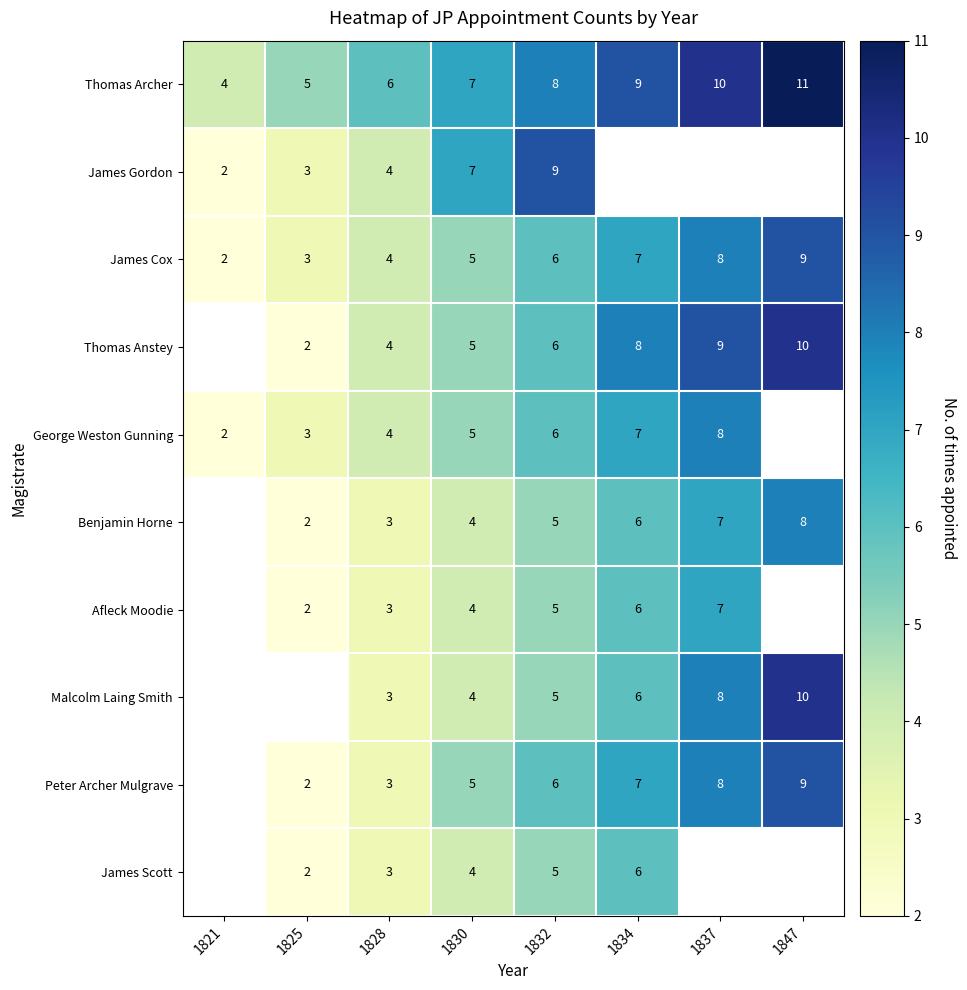

The Thomas Archer series shows 2.1 at 1832. True or false?

False